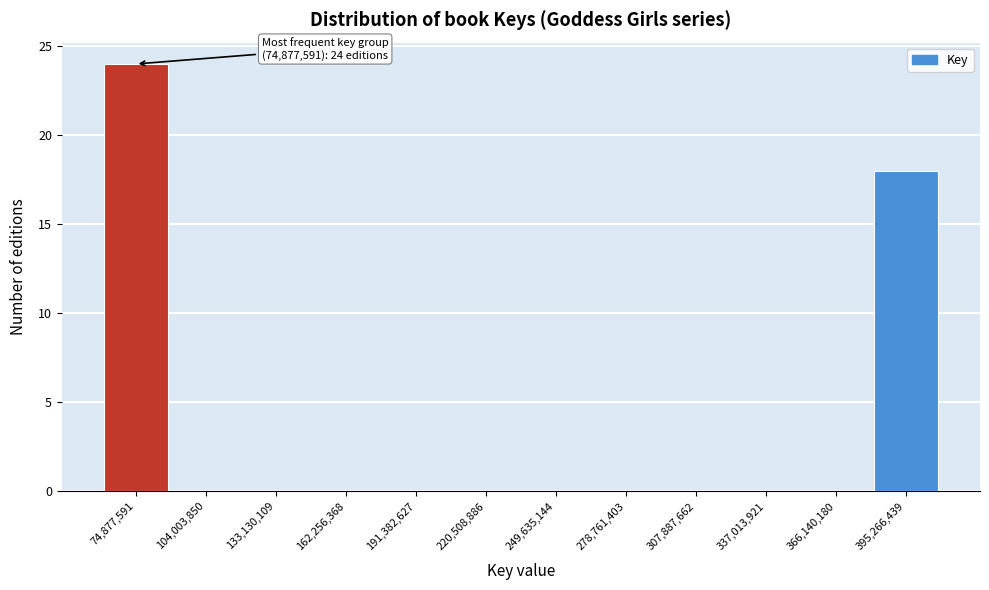

Which range on the x-axis has the tallest bar?

60000000 to 90000000